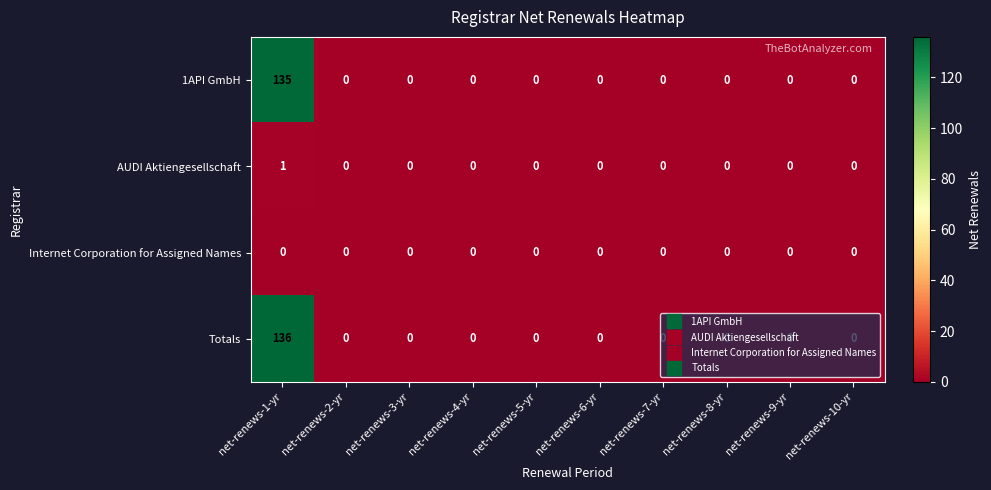

Is it true that 1API GmbH equals -48 at net-renews-2-yr?

False